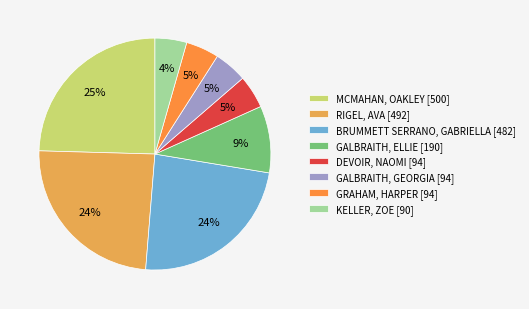

What percentage is the RIGEL, AVA slice, to the nearest percent?

24%